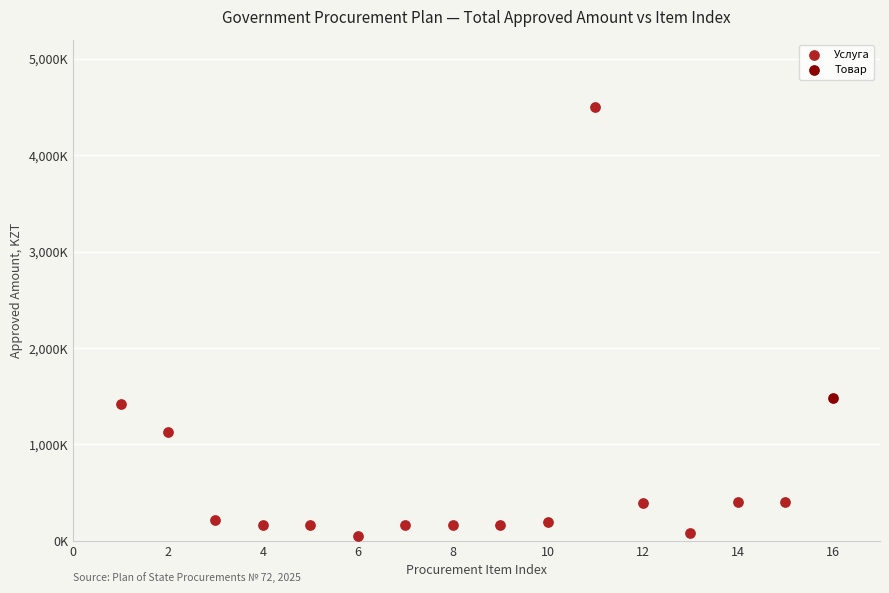

What are all the series names shown in the legend?

Услуга, Товар